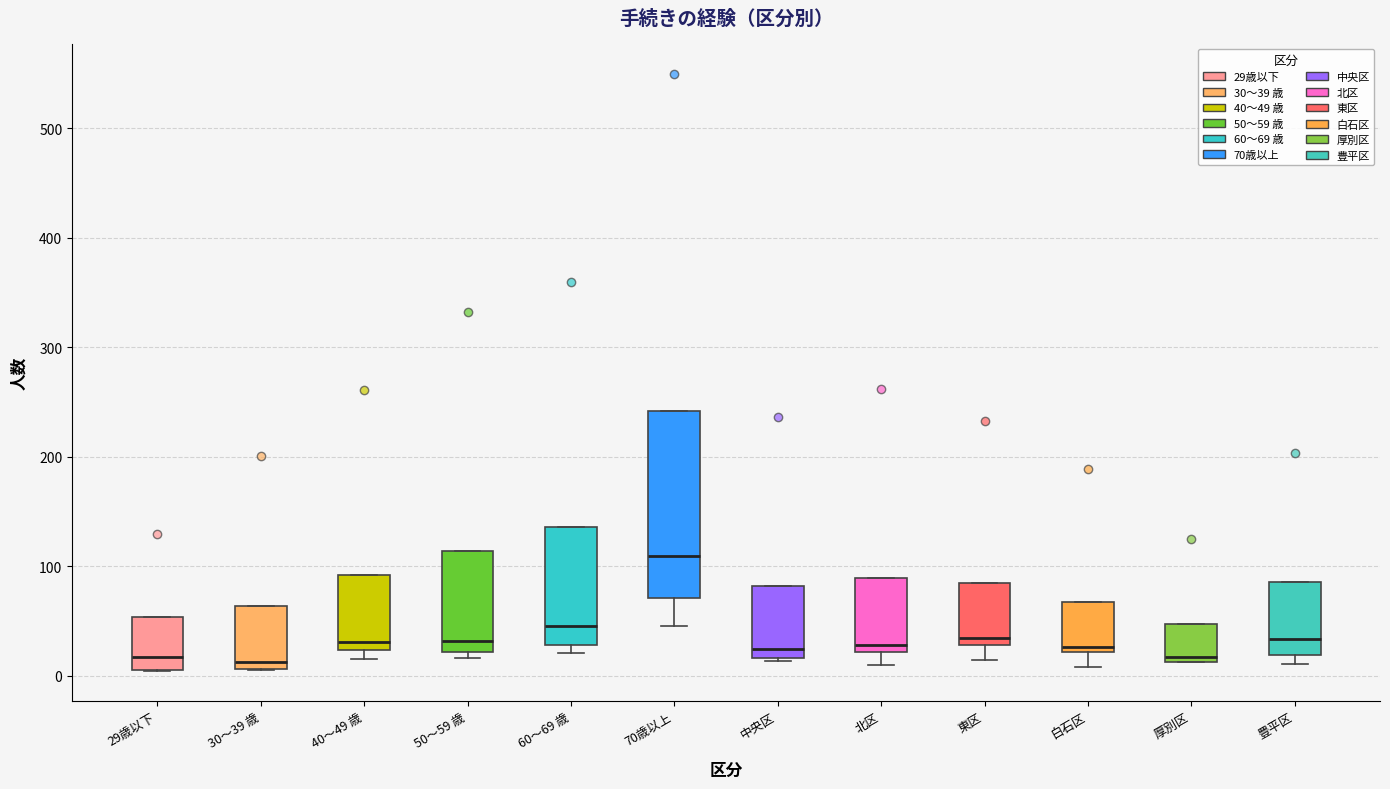

Comparing the boxes themselves (not the whiskers), which one is the tallest?

70歳以上